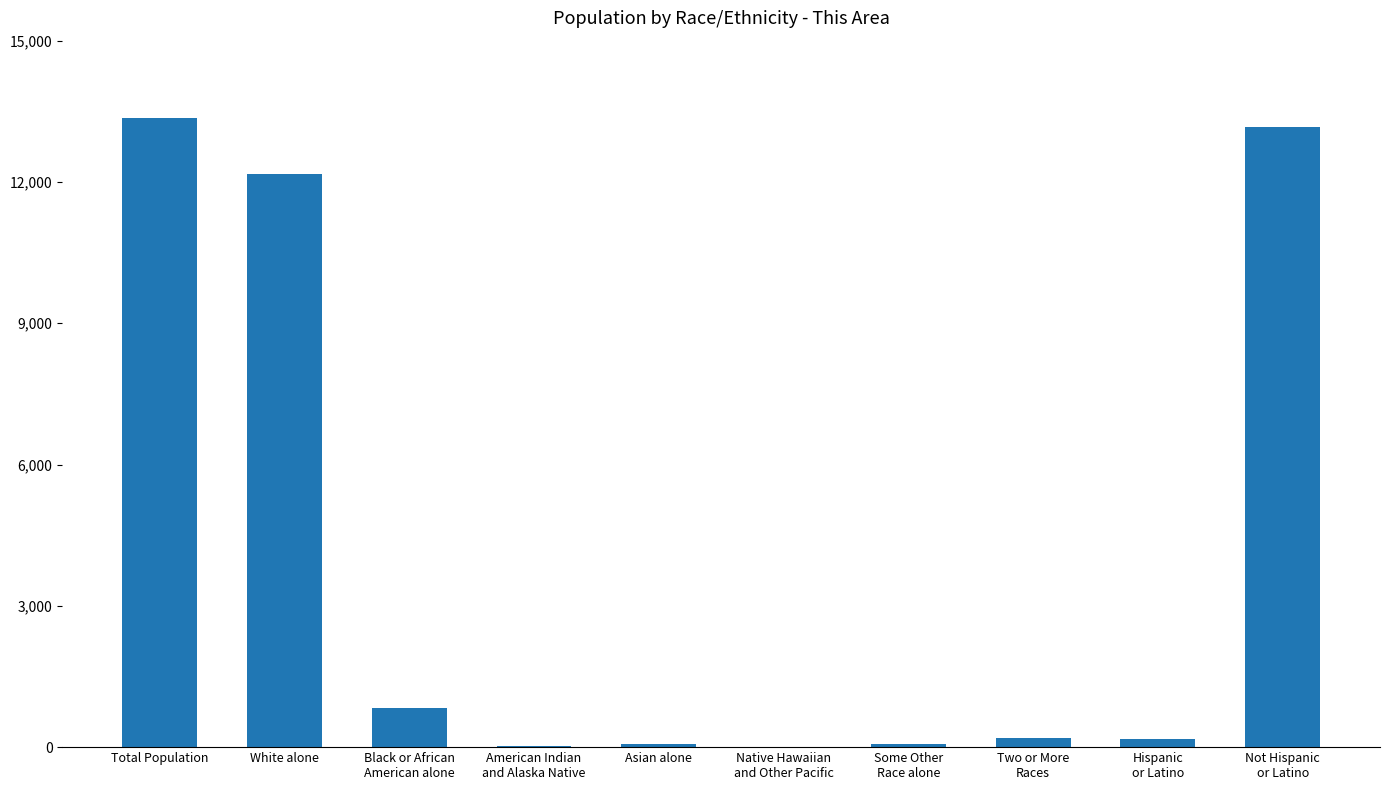

What is the sum of all values?

40047